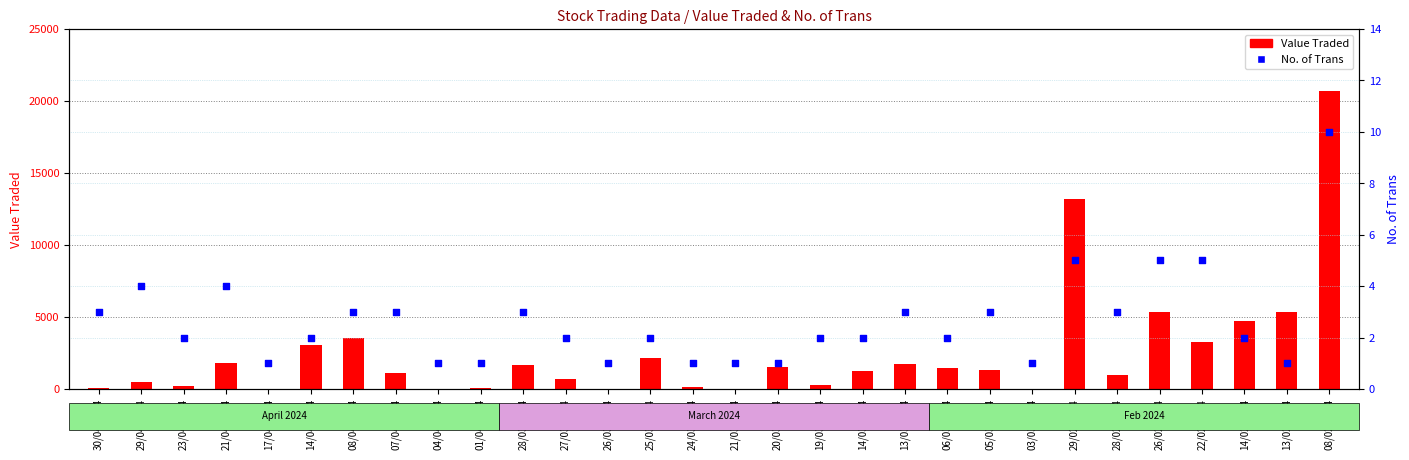

At how many categories does at least one series exceed 13850?

1